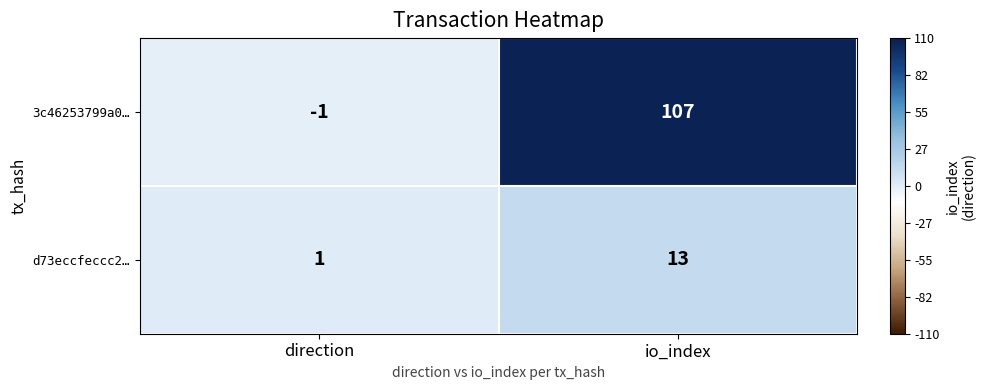

Which series has the largest total across all categories?

3c46253799a0…